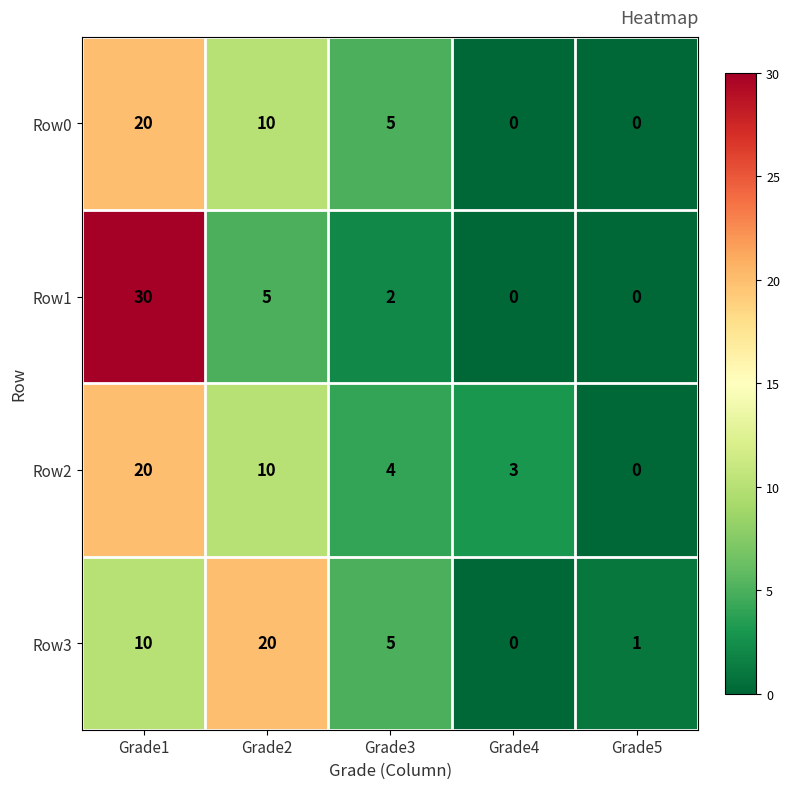

What is the difference between the second highest and minimum values in the Row1 series?

5